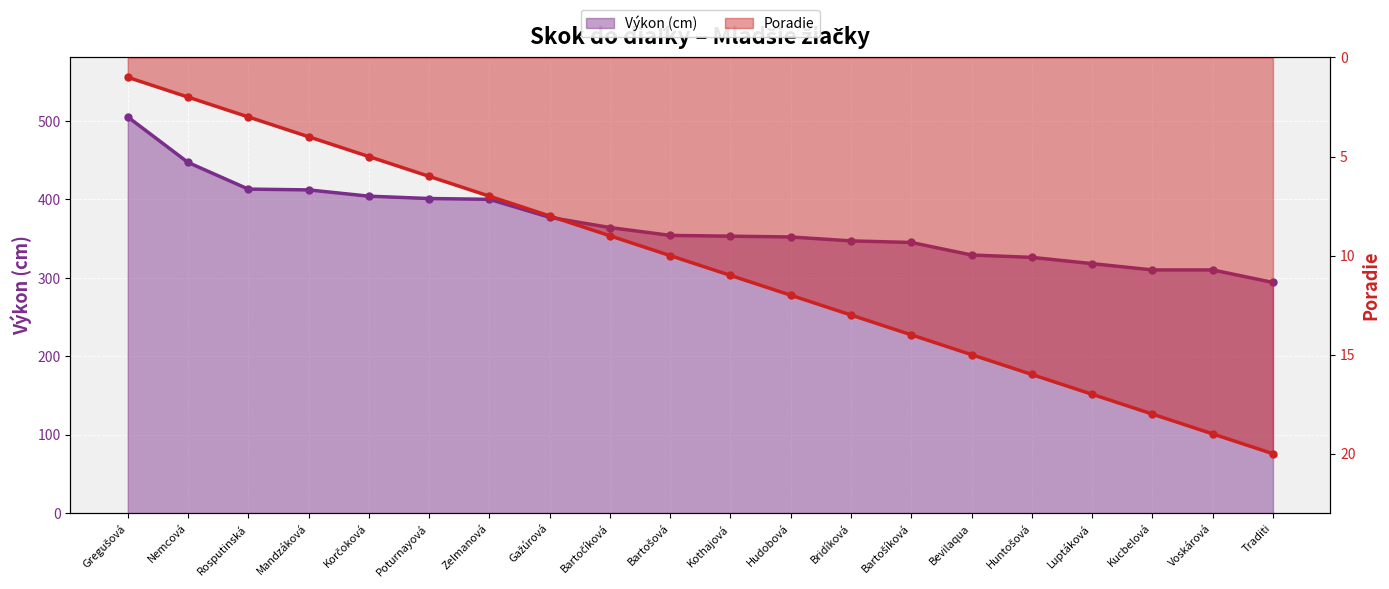

What is the average value of the Poradie series?

10